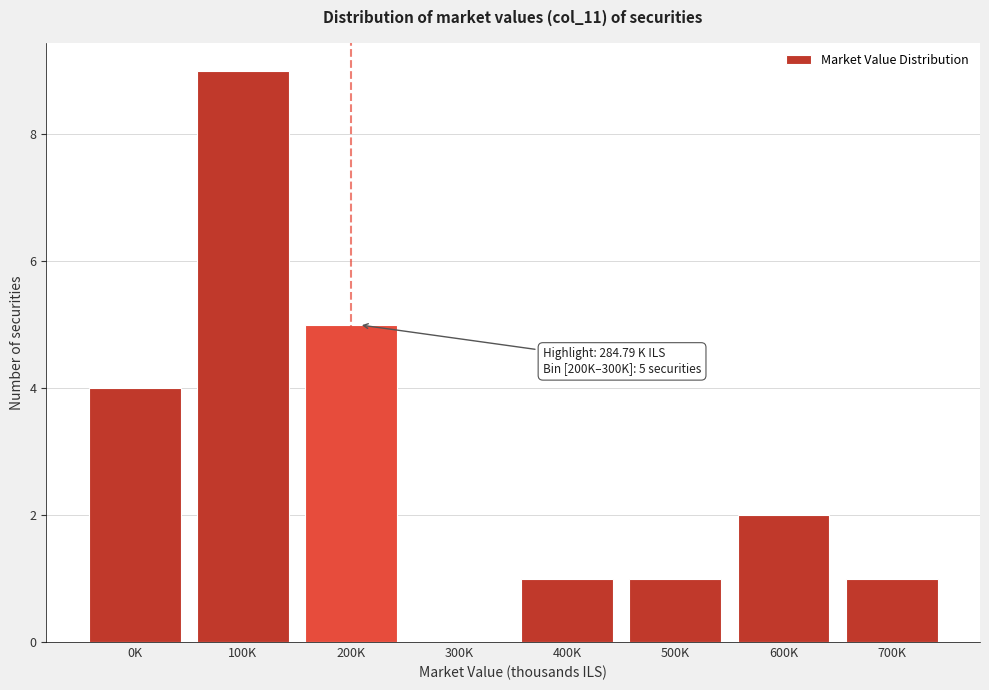

Reading left to right, list all the values displayed in this chart.

0K=4	100K=9	200K=5	300K=0	400K=1	500K=1	600K=2	700K=1